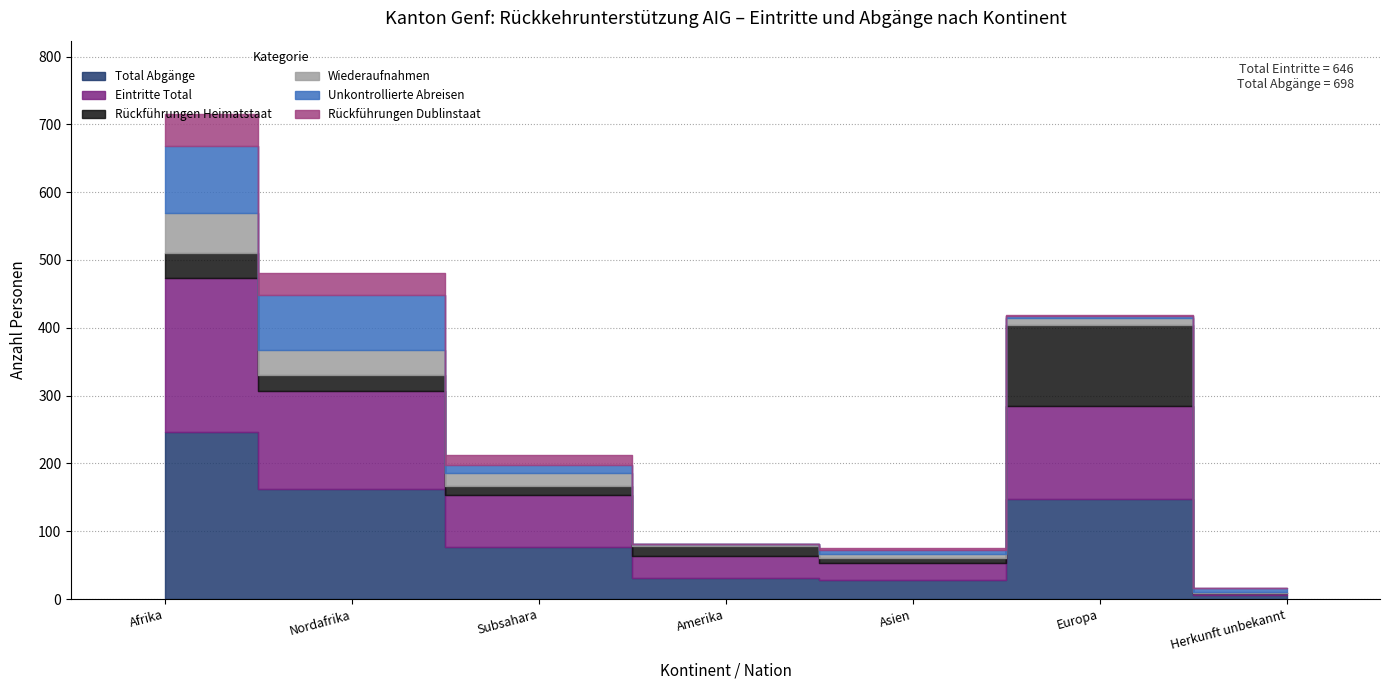

What value does the Total Abgänge series have at Nordafrika, to the nearest 50?

150